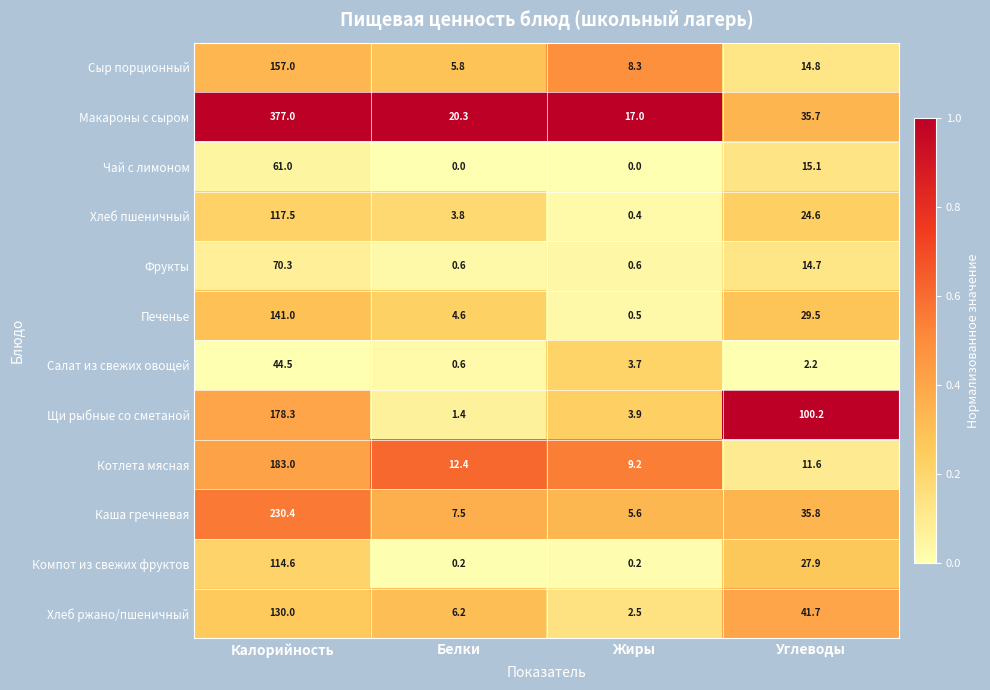

What is the sum of all Каша гречневая values?

279.3